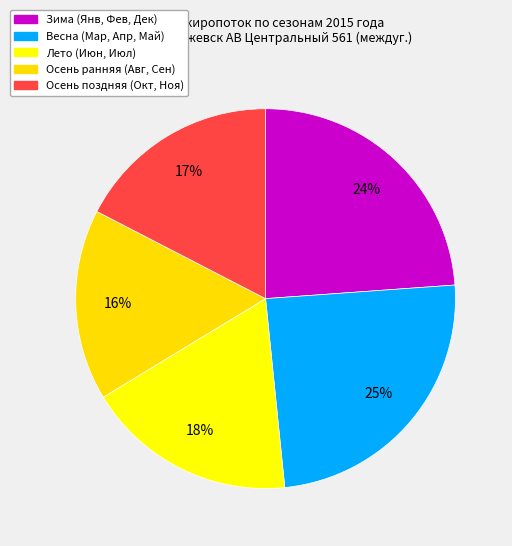

How many segments does this pie chart have?

5